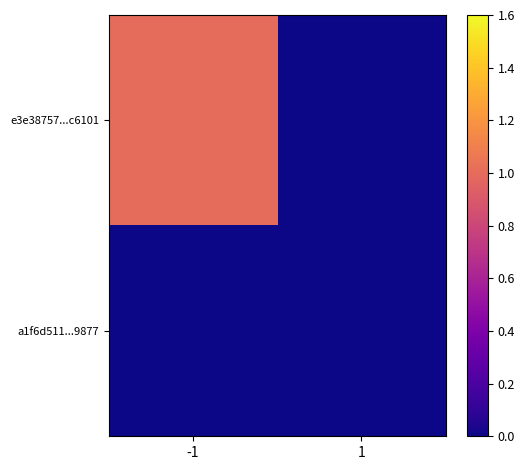

Between -1 and 1, which is larger?

-1